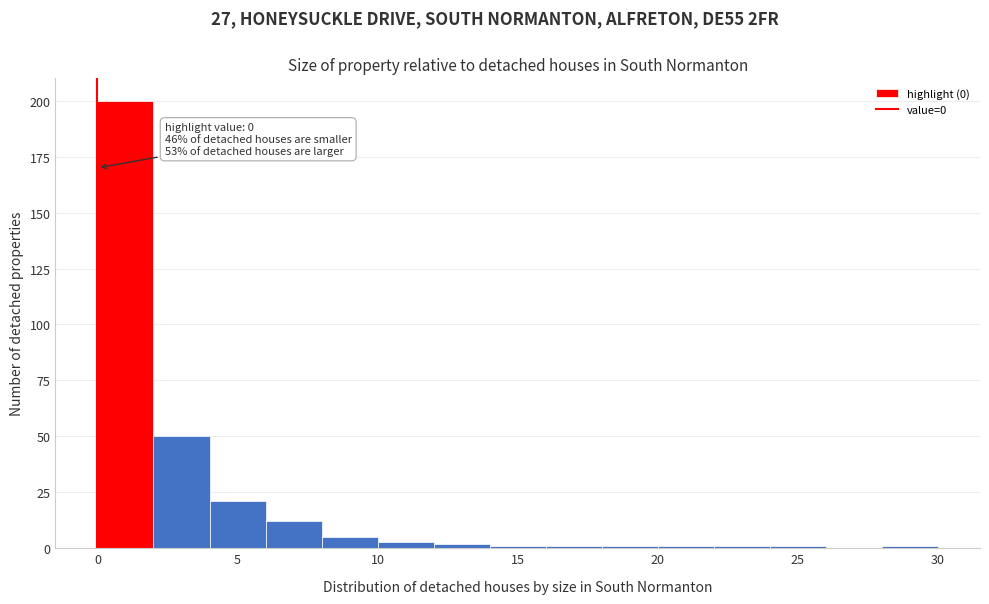

Which range on the x-axis has the tallest bar?

0 to 2